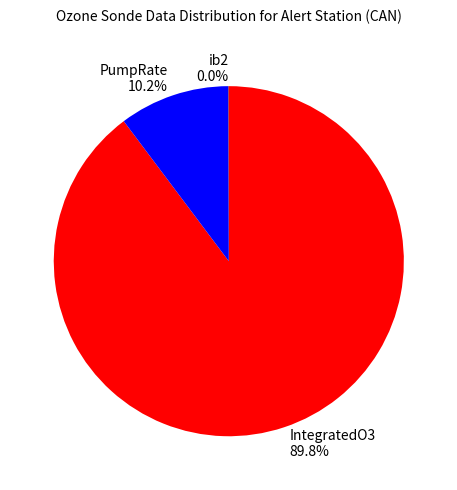

Is there a majority slice in this chart?

Yes